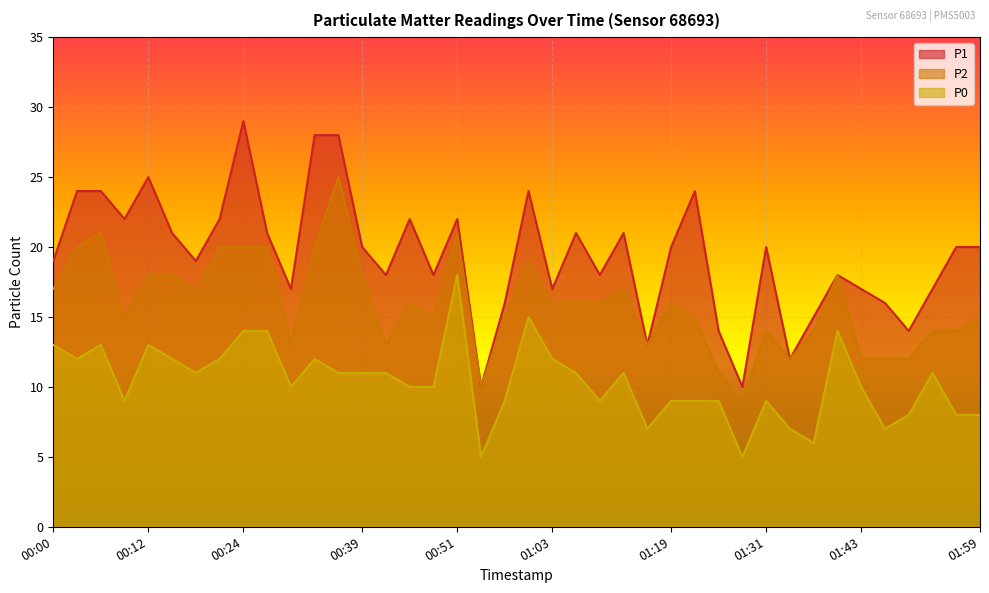

Which label corresponds to the smallest value in the chart?

00:54